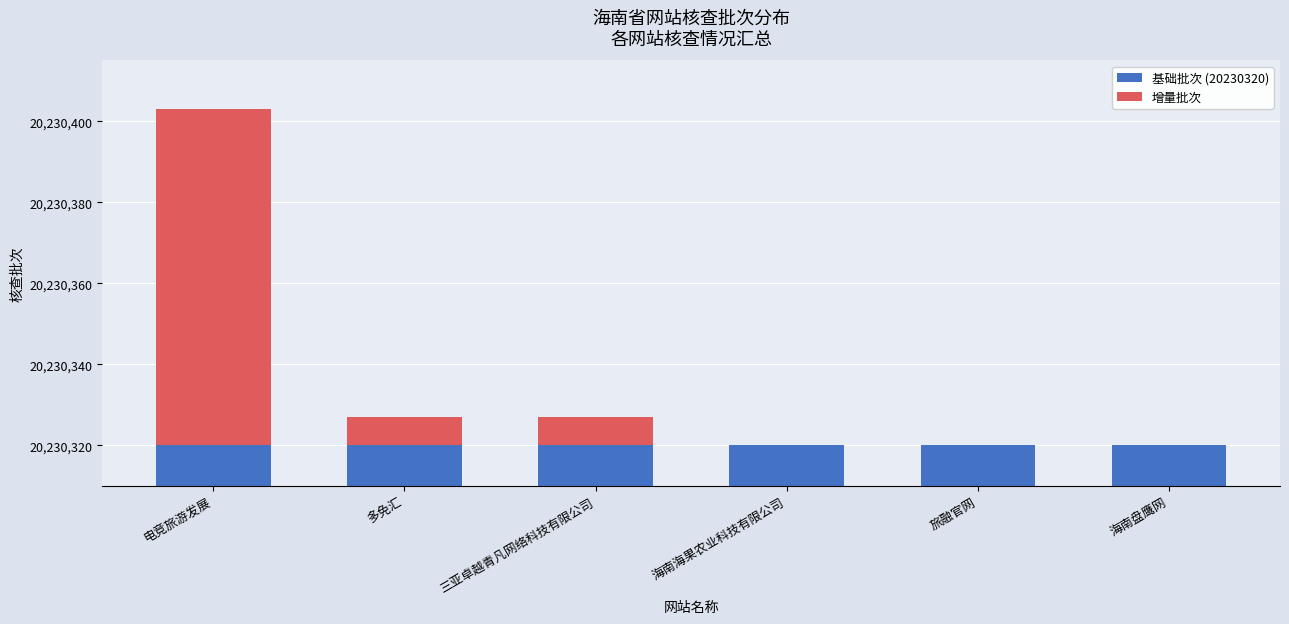

Which series changed the most between 多免汇 and 海南海果农业科技有限公司?

增量批次